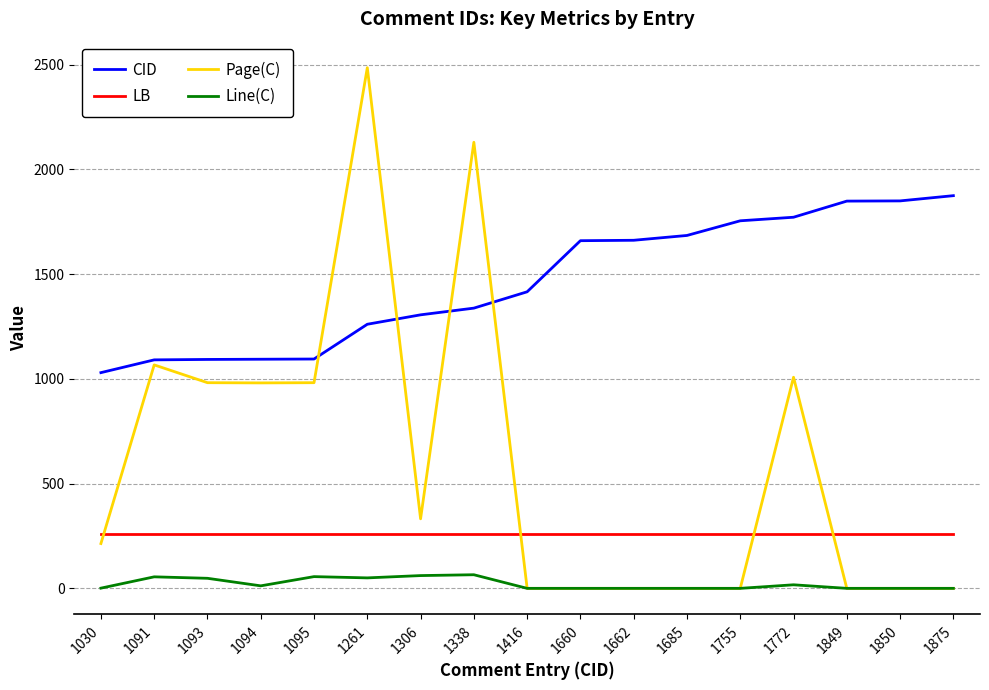

Rank the series by their maximum value, from lowest to highest.

Line(C), LB, CID, Page(C)